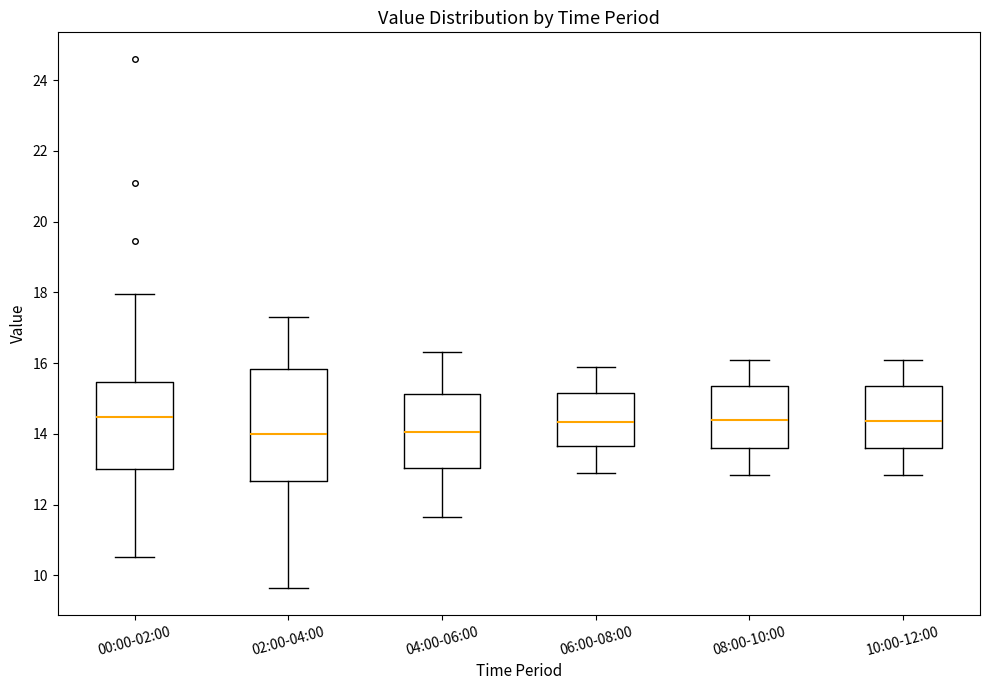

Where does the lower whisker of the box for 04:00-06:00 end on the y-axis? The values are not printed on the chart, so give them approximately, as read against the axis.

11.6